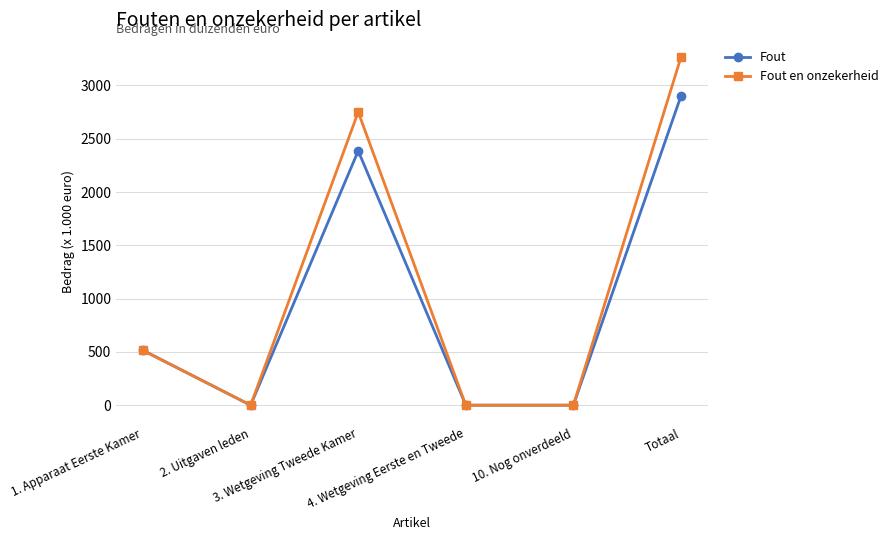

What value does the Fout en onzekerheid series have at Totaal, to the nearest 100?

3300